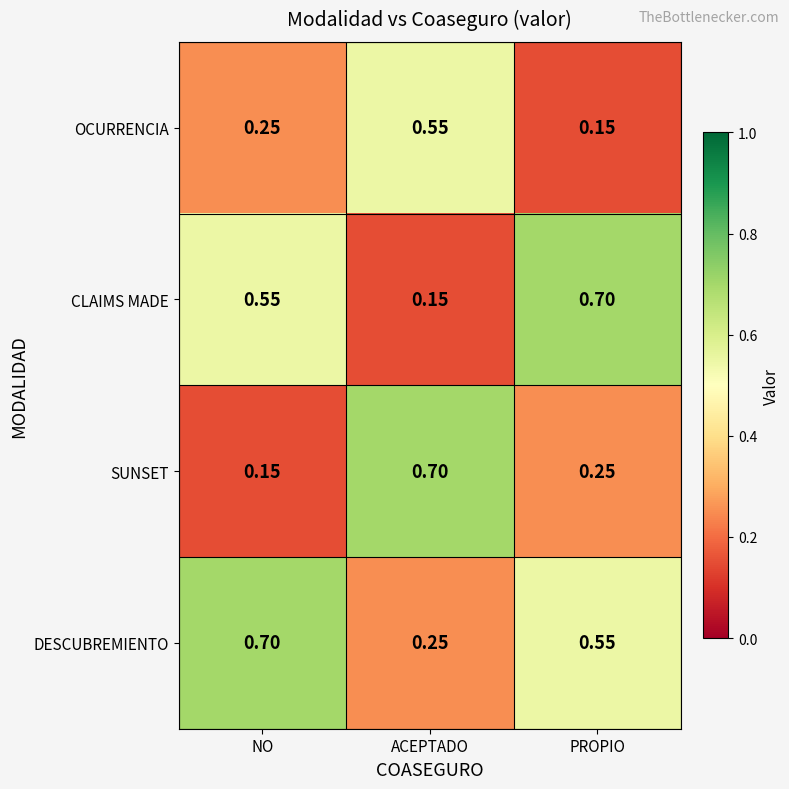

At how many categories does at least one series exceed 0?

3